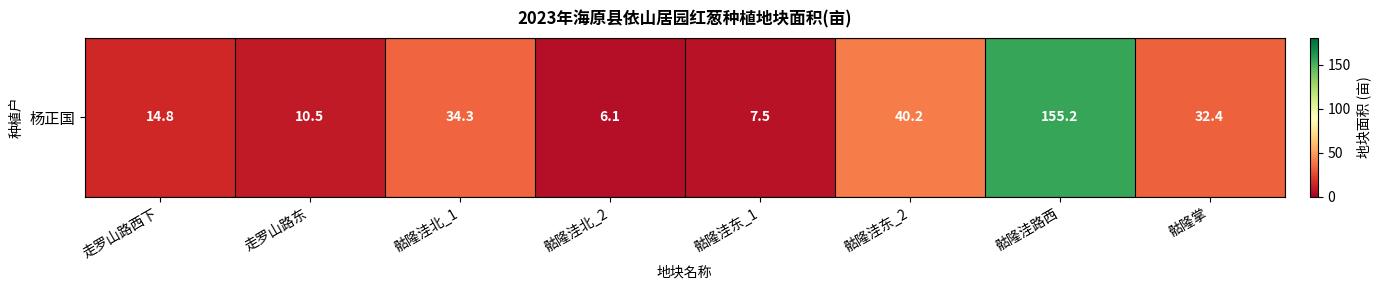

List the labels in order of value, smallest first.

骷隆洼北_2, 骷隆洼东_1, 走罗山路东, 走罗山路西下, 骷隆掌, 骷隆洼北_1, 骷隆洼东_2, 骷隆洼路西